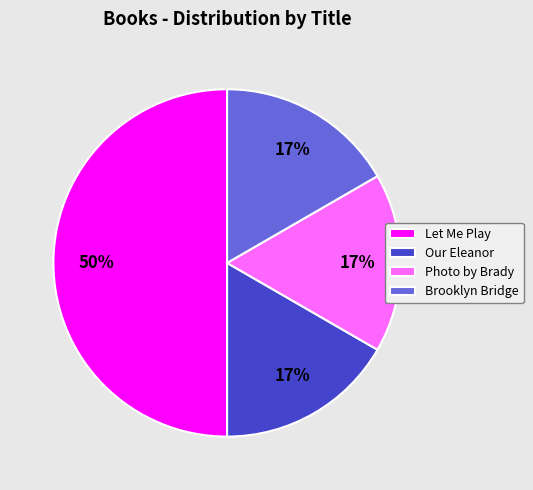

The Brooklyn Bridge slice represents 25% of the pie. True or false?

False